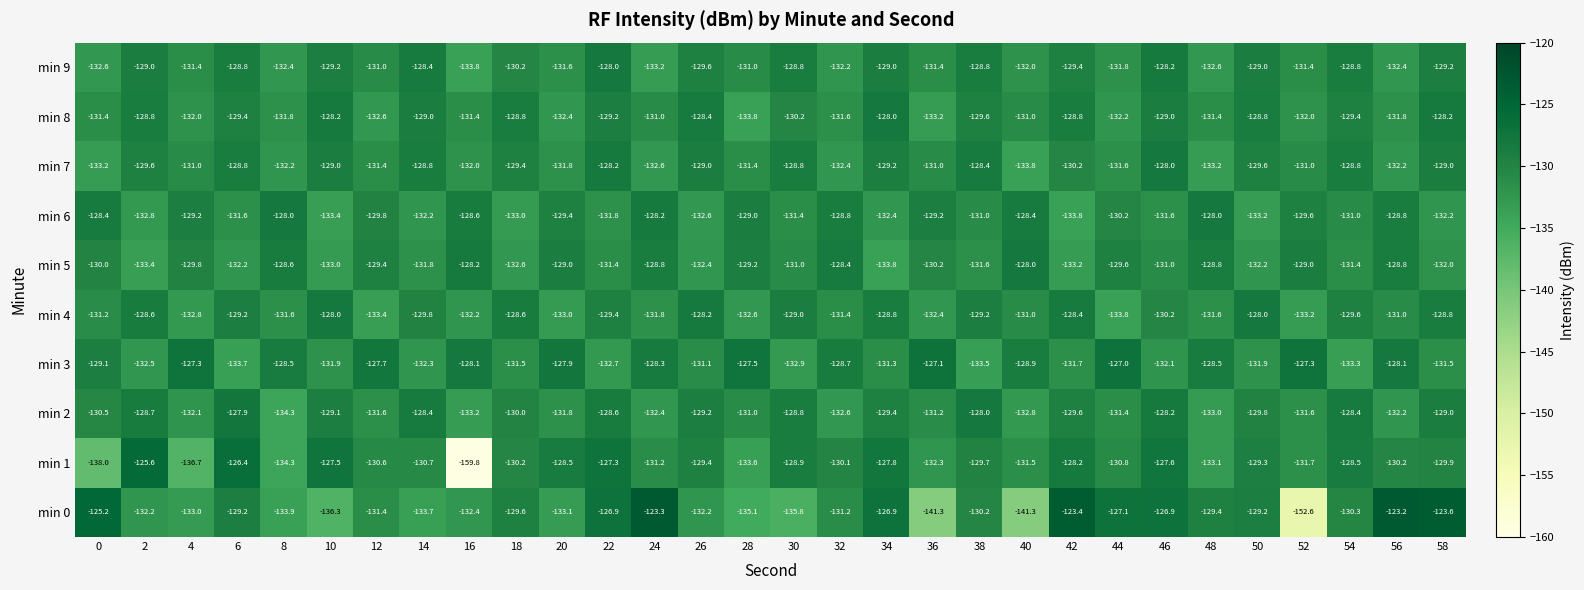

Rank the series at 44 from highest to lowest value.

min 3, min 0, min 5, min 6, min 1, min 2, min 7, min 9, min 8, min 4